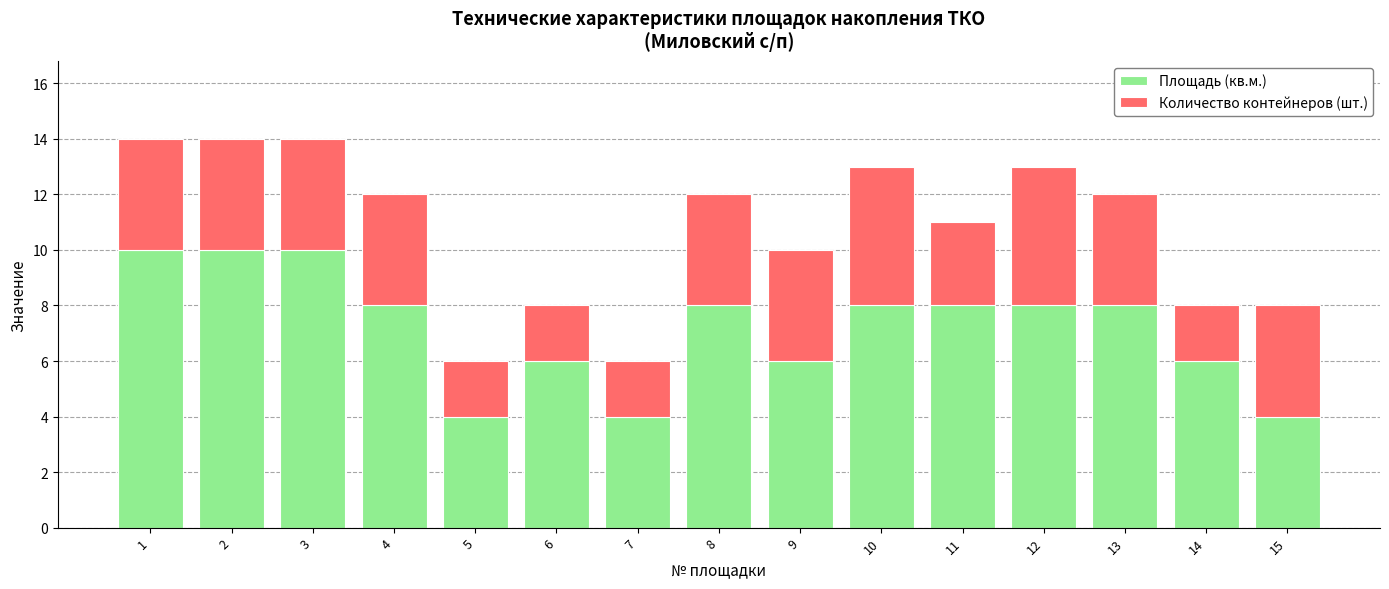

What is the sum of the Площадь (кв.м.) values at 11 and 7?

12